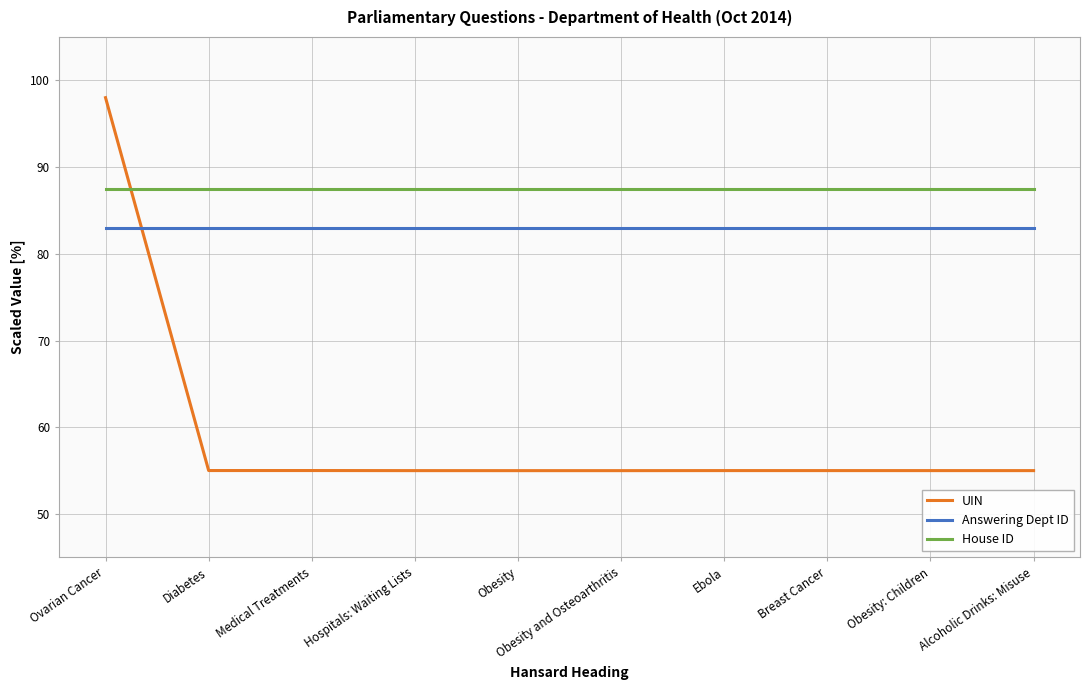

Which series has the widest spread of values?

UIN